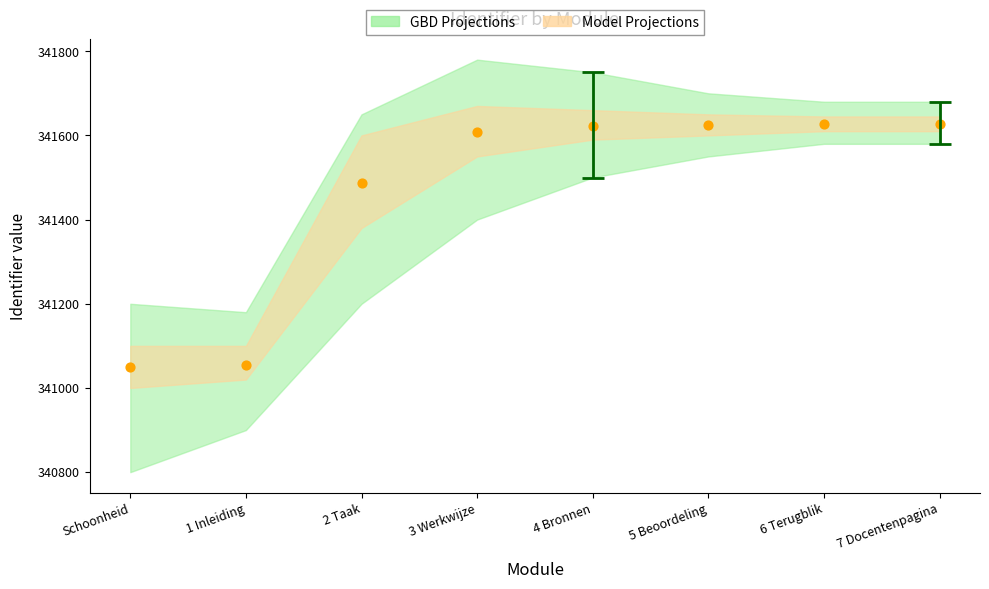

What Y value in the scatter plot is closest to 341339?

341488